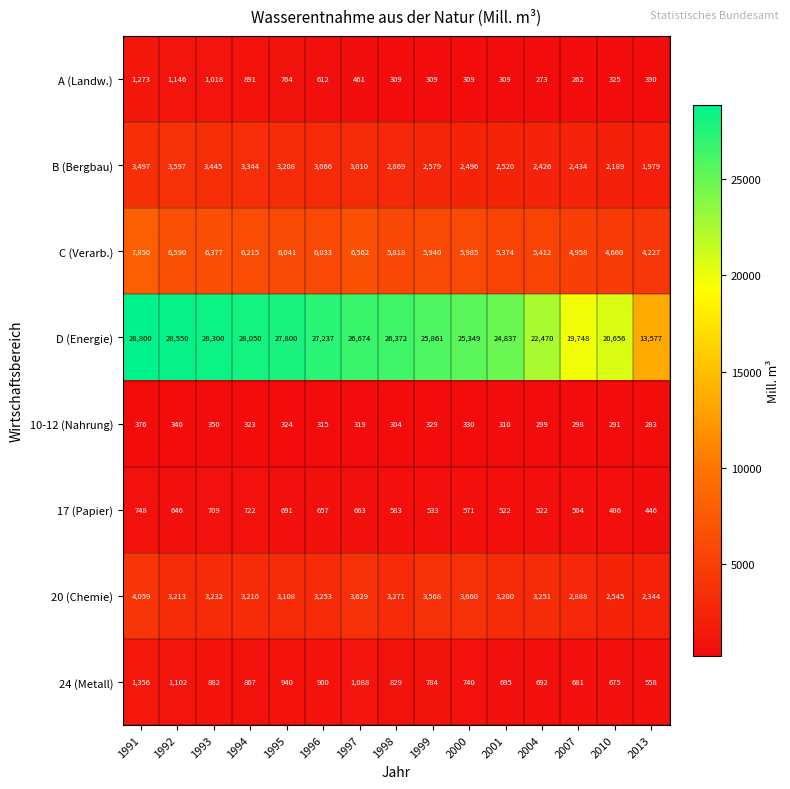

At which category does the chart reach its peak across all series?

1991